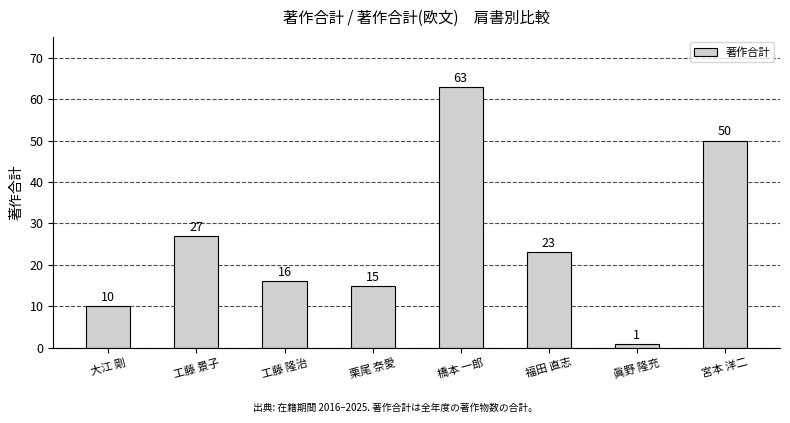

Reading right to left, list all the values displayed in this chart.

50	1	23	63	15	16	27	10